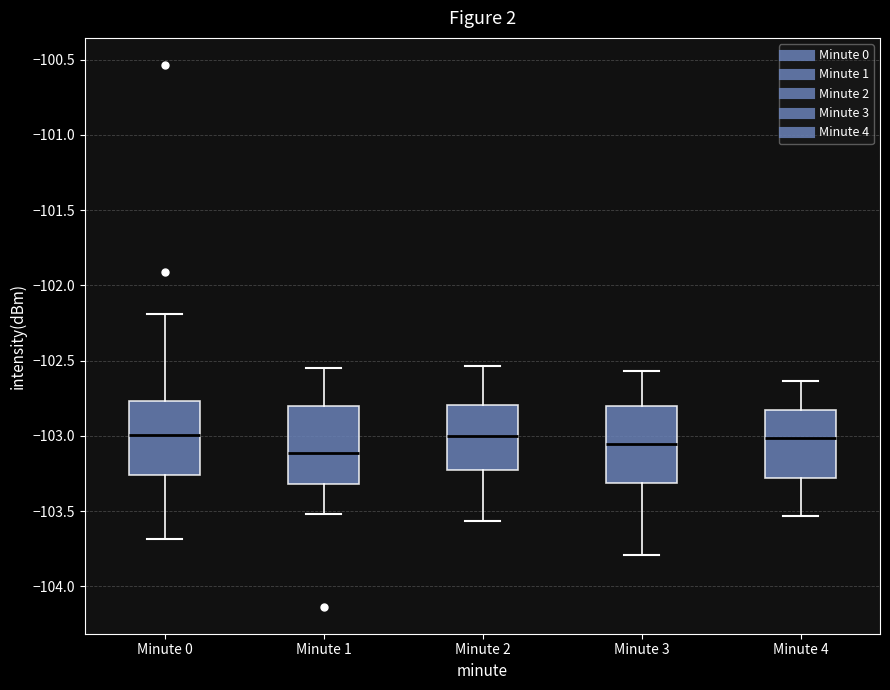

Reading left to right, transcribe this box plot: for each box, give where its median line is, the range the box spans, and where its two whiskers end, as read against the y-axis. The values are not printed on the chart, so give them approximately, as read against the axis.

Minute 0: median -103.00, box -103.25 to -102.75, whiskers -103.70 to -102.20
Minute 1: median -103.10, box -103.30 to -102.80, whiskers -103.50 to -102.55
Minute 2: median -103.00, box -103.25 to -102.80, whiskers -103.55 to -102.55
Minute 3: median -103.05, box -103.30 to -102.80, whiskers -103.80 to -102.55
Minute 4: median -103.00, box -103.30 to -102.85, whiskers -103.55 to -102.65